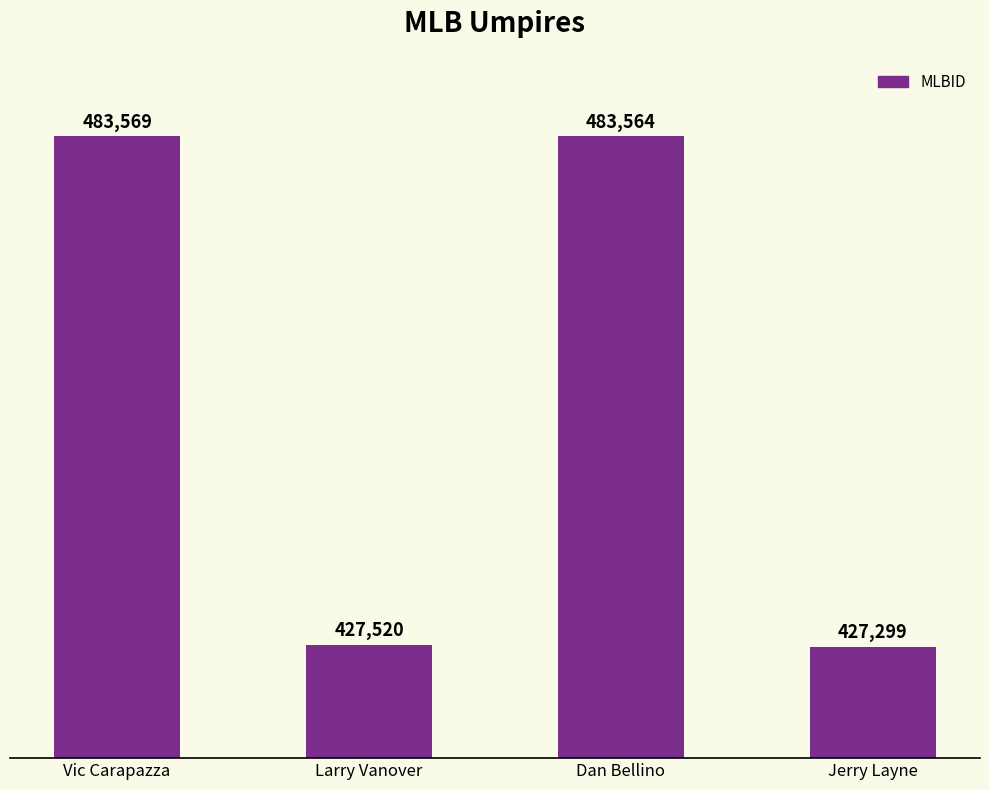

How many data points are less than 483564?

2